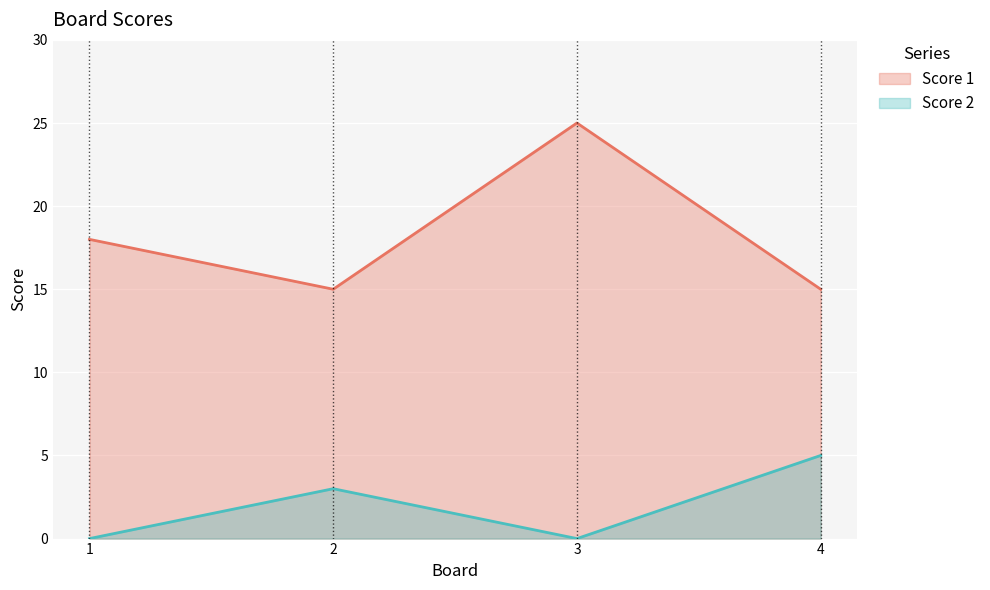

Reading left to right, what are all the values shown in this chart?

Score 1: 1=18	2=15	3=25	4=15
Score 2: 1=0	2=3	3=0	4=5